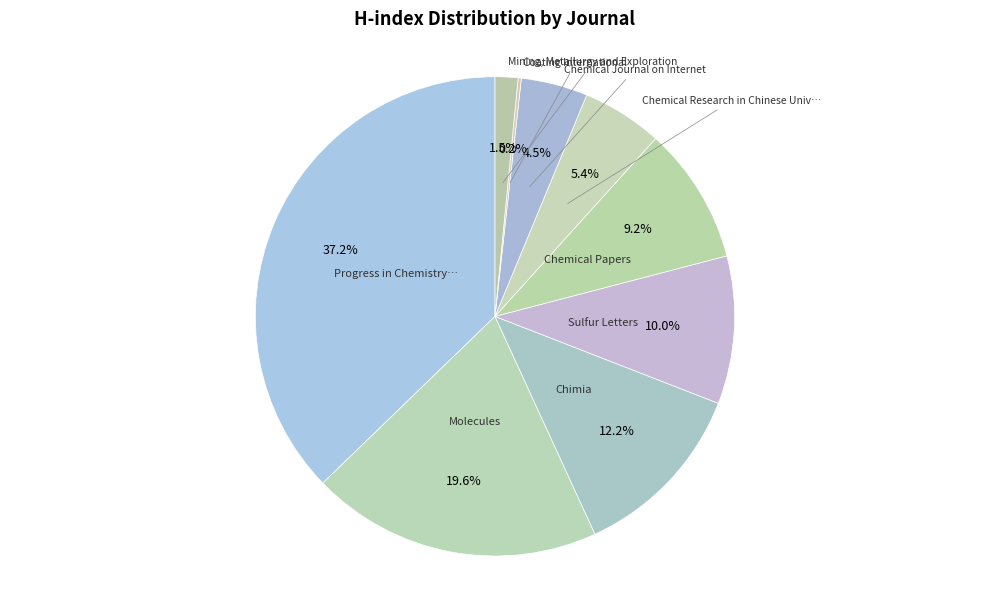

Is there a majority slice in this chart?

No